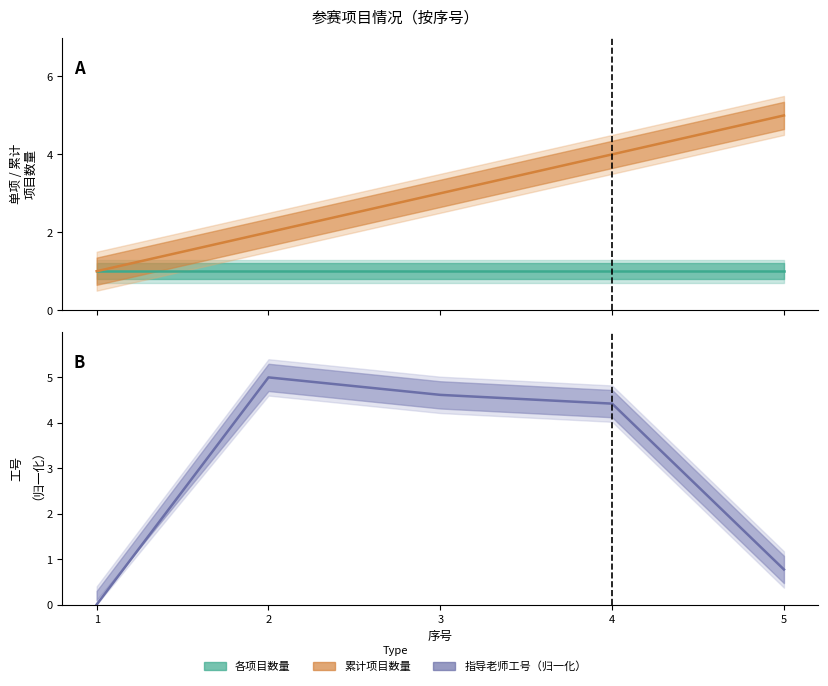

How many categories are shown in the chart?

5